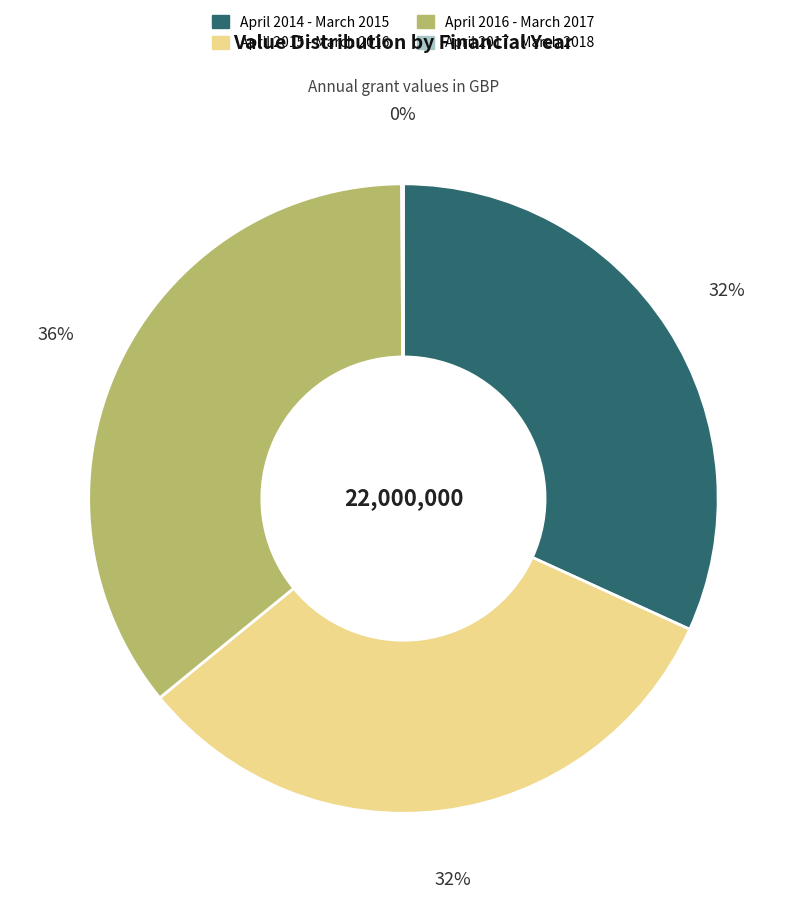

Does any single category account for the majority?

No